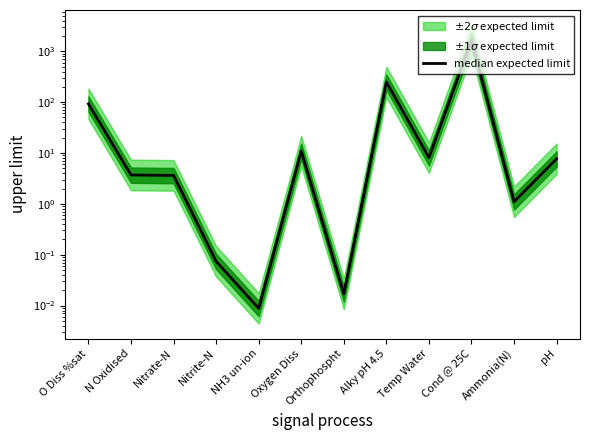

Is it true that the value at Cond @ 25C is 1650.0?

True